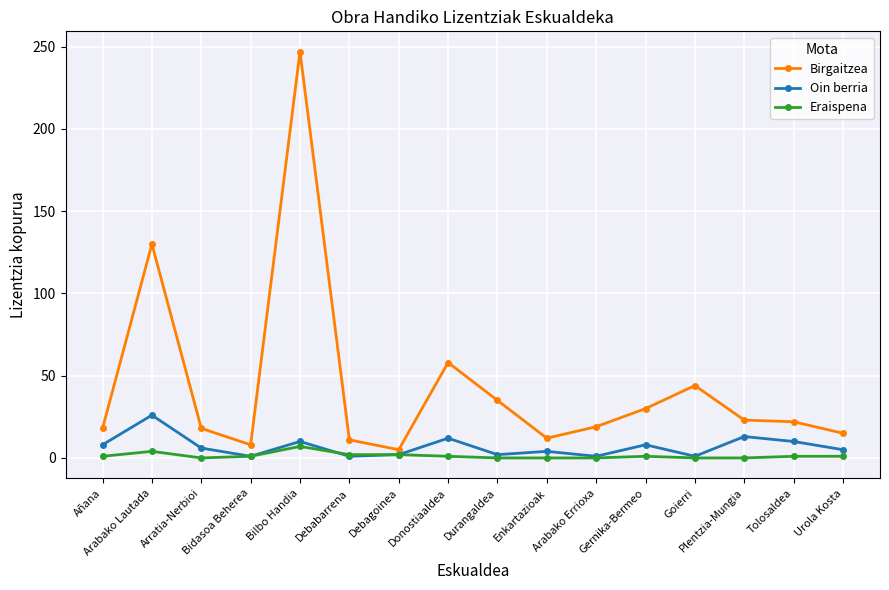

Count the number of data series in this chart.

3